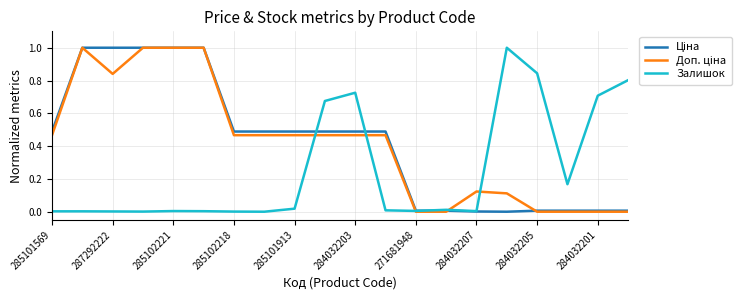

What is the maximum value shown in the chart?

1.0